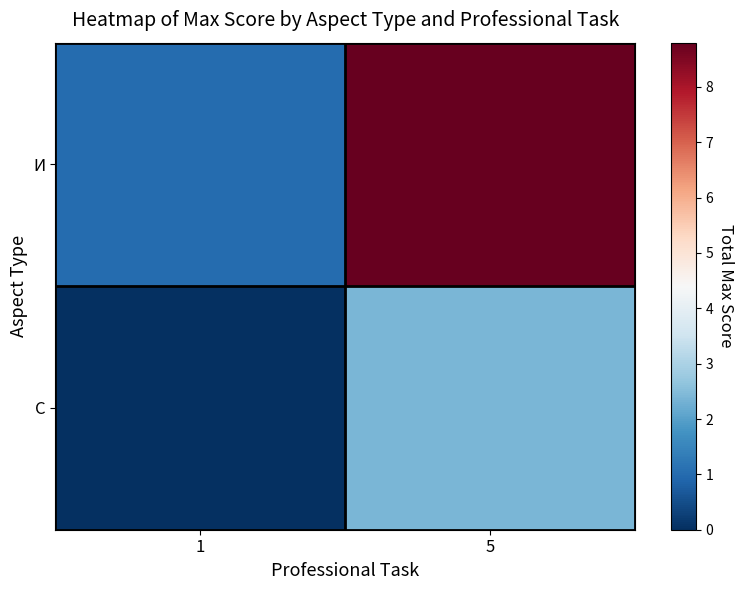

Count the number of categories in the chart.

2